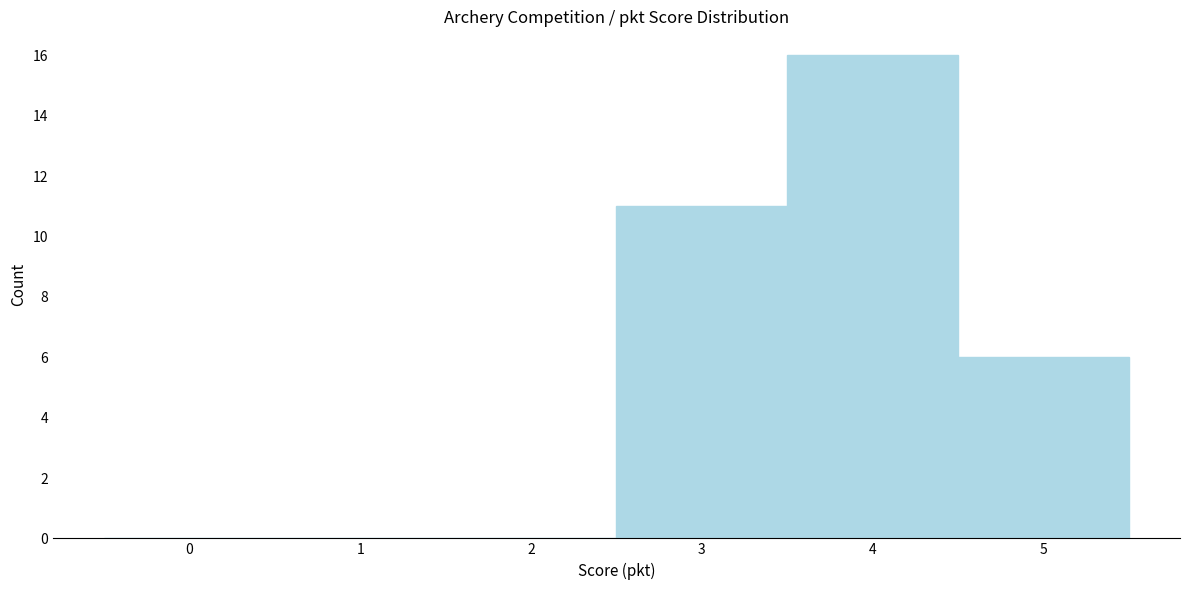

Reading left to right, list every bar in this chart as the range it spans on the x-axis followed by its height. The values are not printed on the chart, so give them approximately, as read against the axis.

-0.5 to 0.5: 0
0.5 to 1.5: 0
1.5 to 2.5: 0
2.5 to 3.5: 11
3.5 to 4.5: 16
4.5 to 5.5: 6